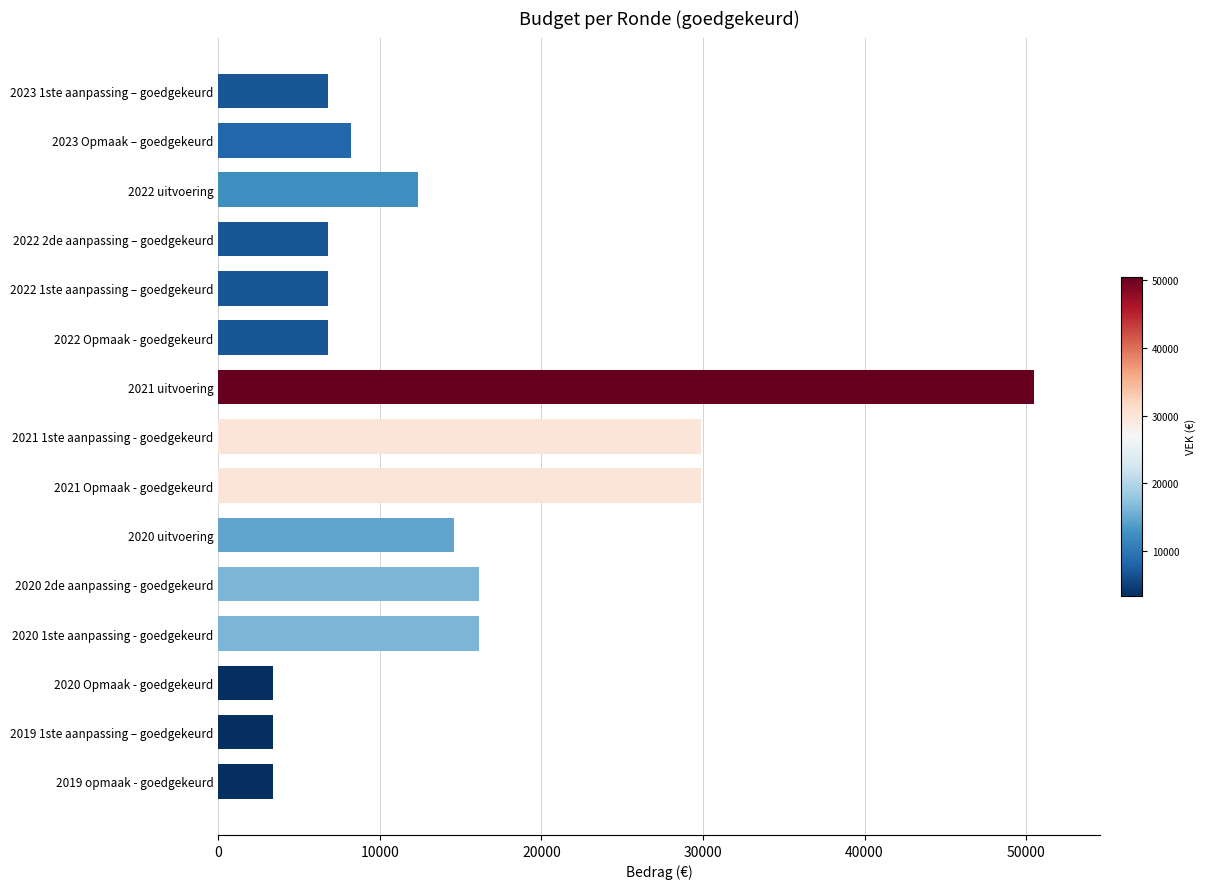

What is the difference between the values at 2020 Opmaak - goedgekeurd and 2022 1ste aanpassing – goedgekeurd?

3409